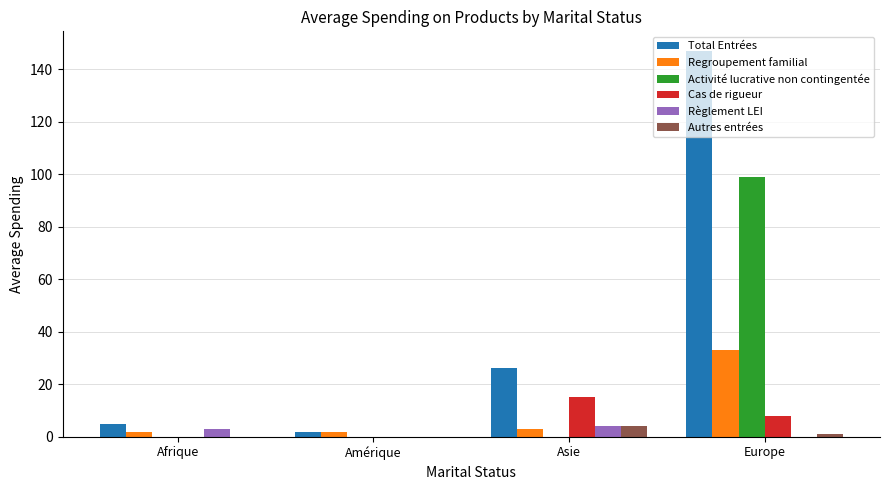

What is the sum of all Règlement LEI values?

7